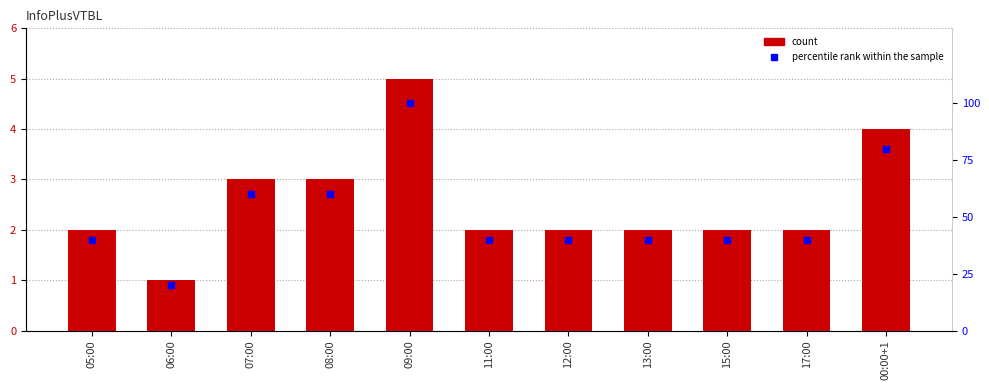

What is the difference between the maximum and minimum values in the col_3 series?

4